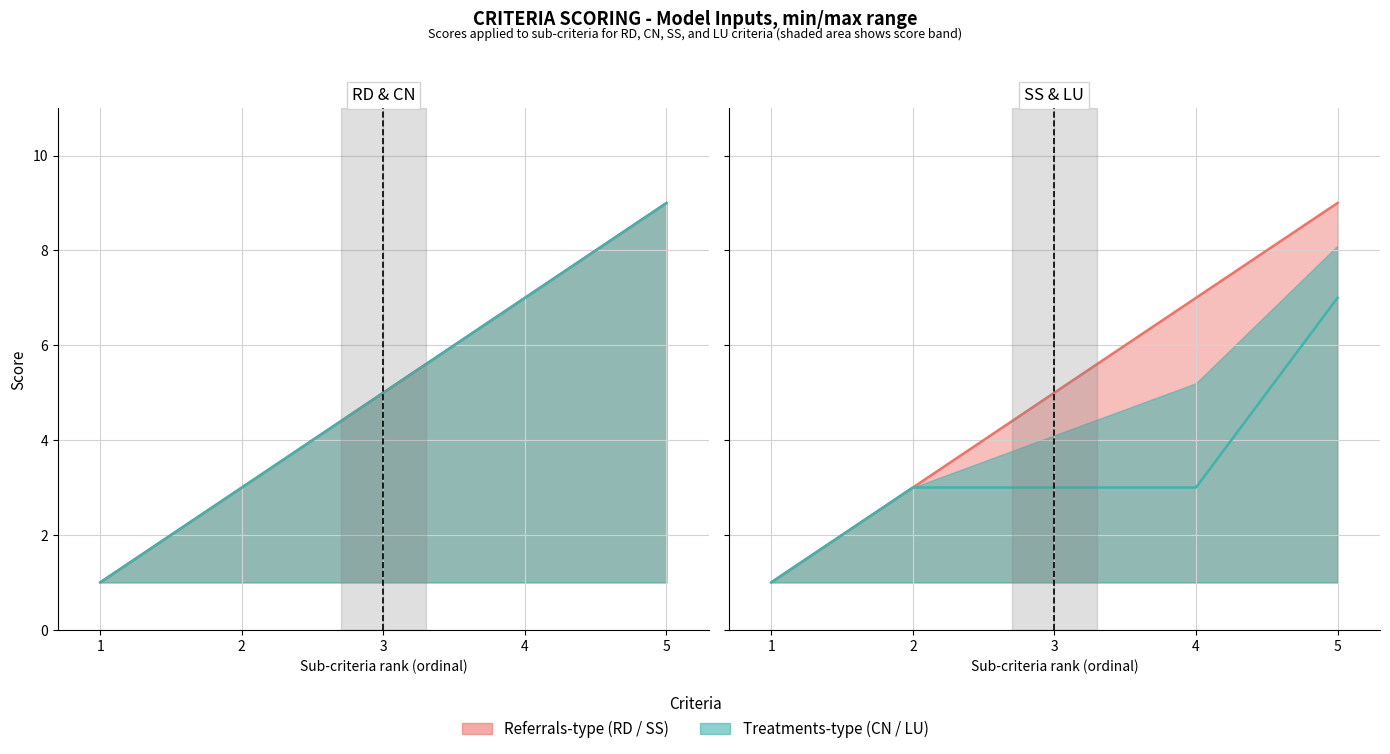

What is the sum of the LU values at 5 and 3?

10